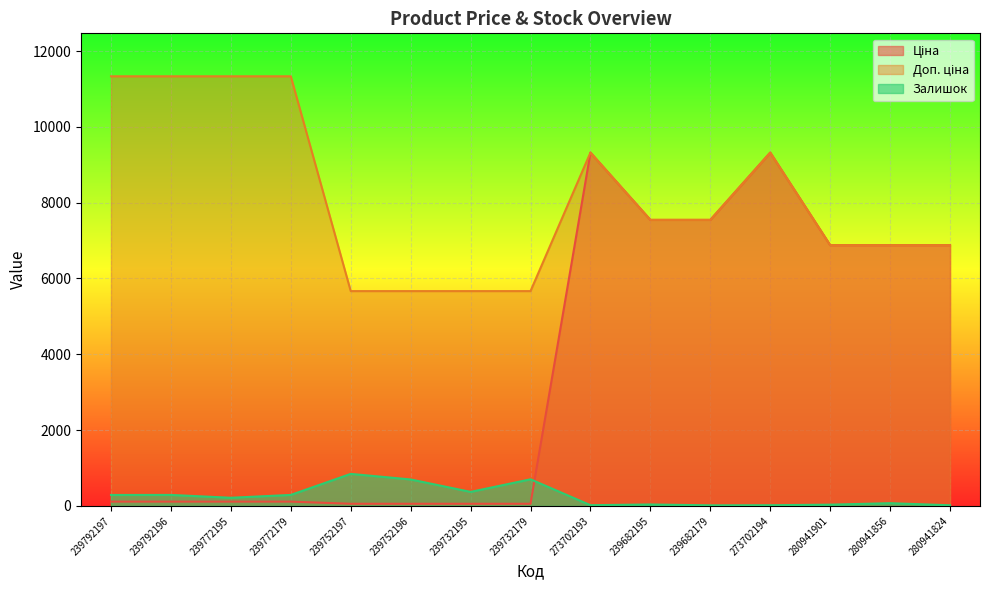

True or false: Ціна and Доп. ціна intersect in this chart.

False